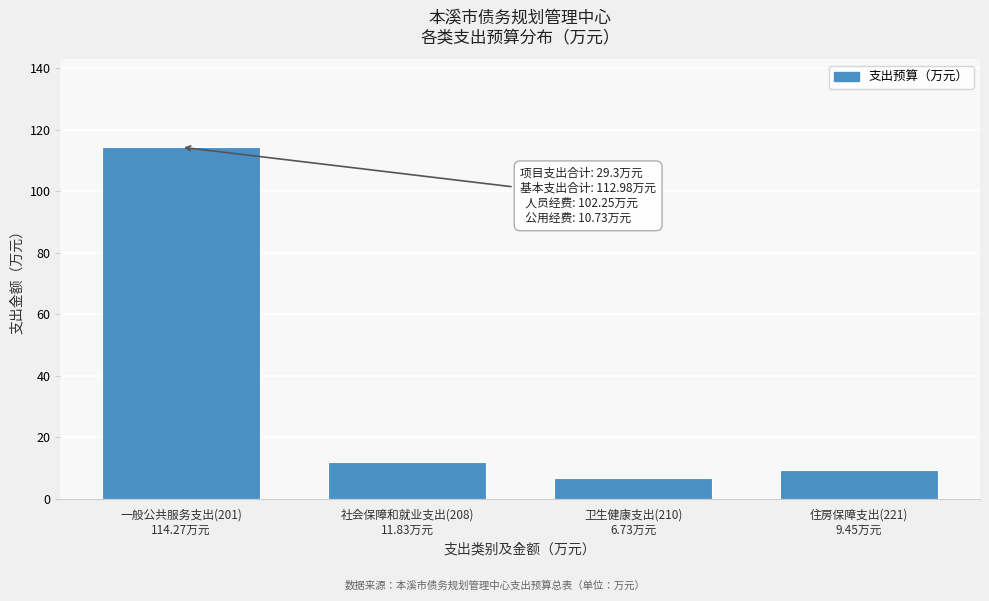

What is the maximum value shown in the chart?

114.3